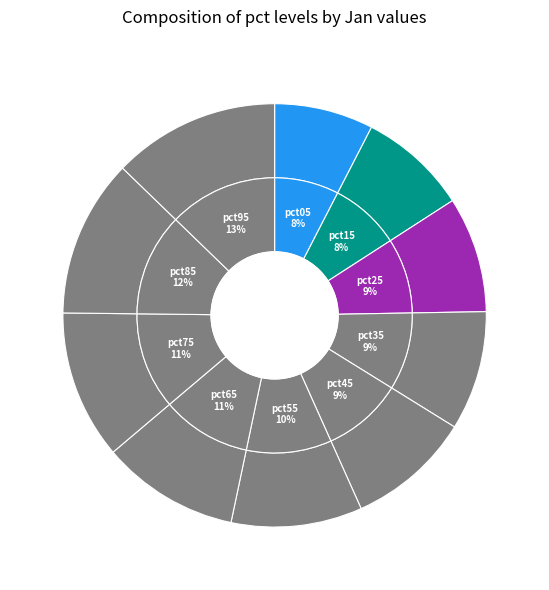

Which category has the biggest portion of the pie?

pct95